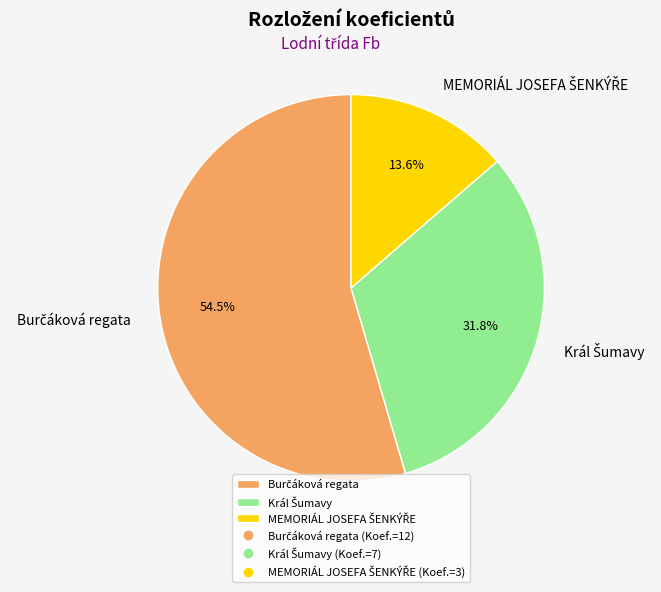

Is there any slice that represents more than half of the pie?

Yes